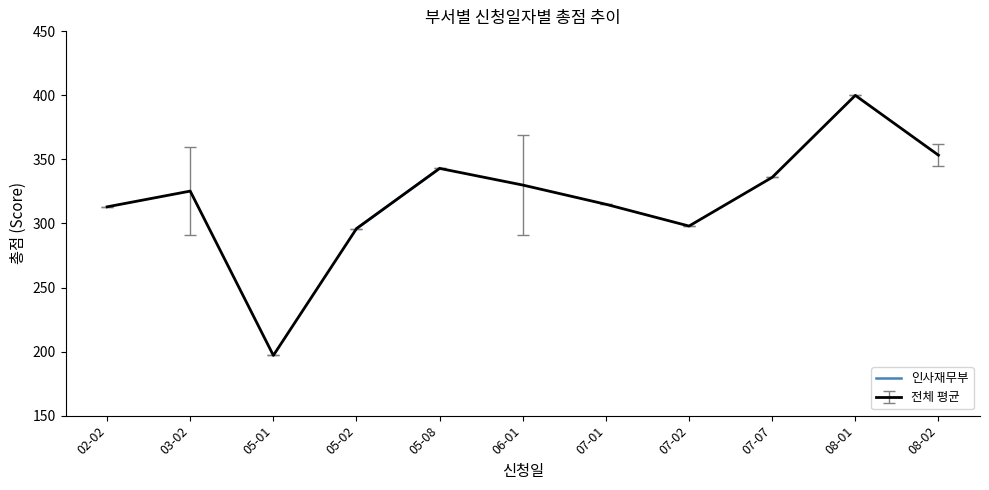

Which has a higher value, 07-02 or 08-01?

08-01